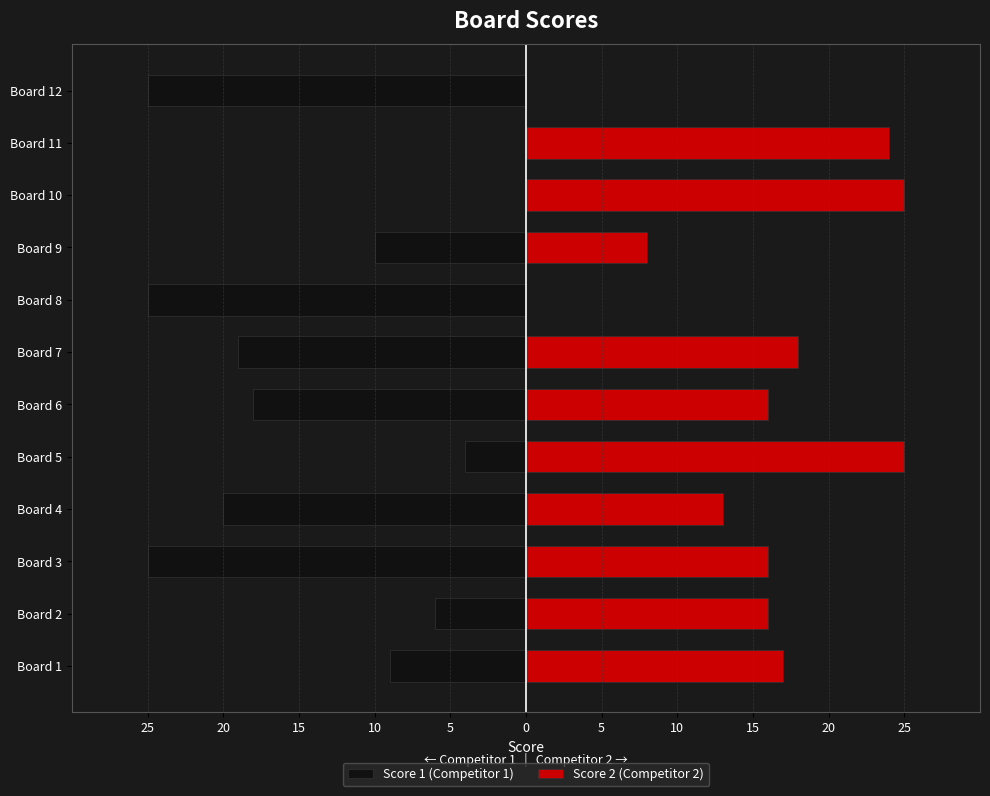

How many bars are there in total?

24